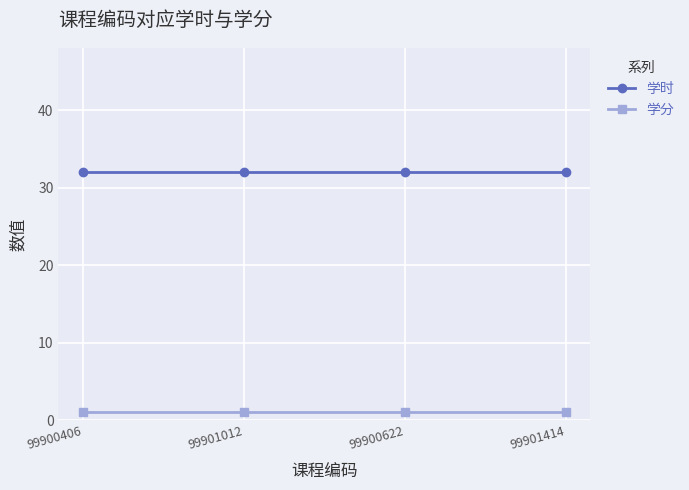

Count the number of categories in the chart.

4